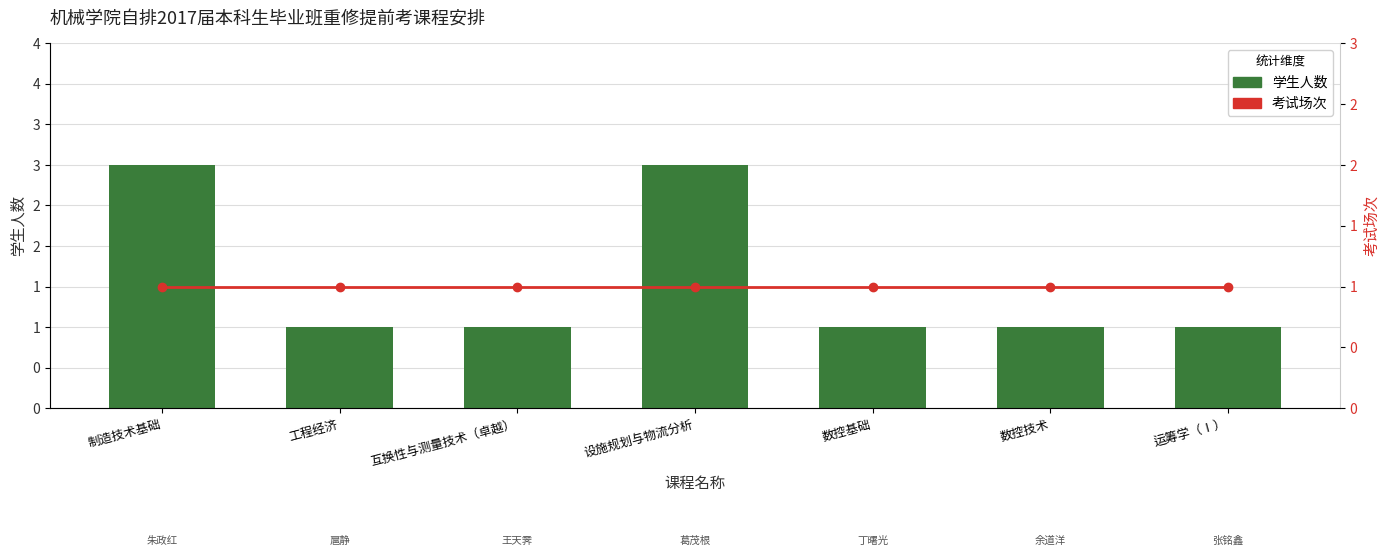

Rank the categories by 学生人数 value from lowest to highest.

工程经济, 互换性与测量技术（卓越）, 数控基础, 数控技术, 运筹学（Ⅰ）, 制造技术基础, 设施规划与物流分析